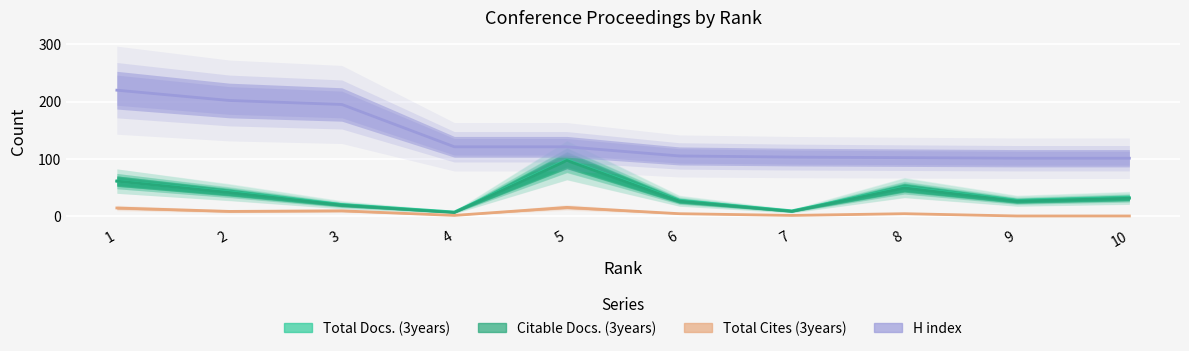

Which category has the lowest value in the H index series?

9